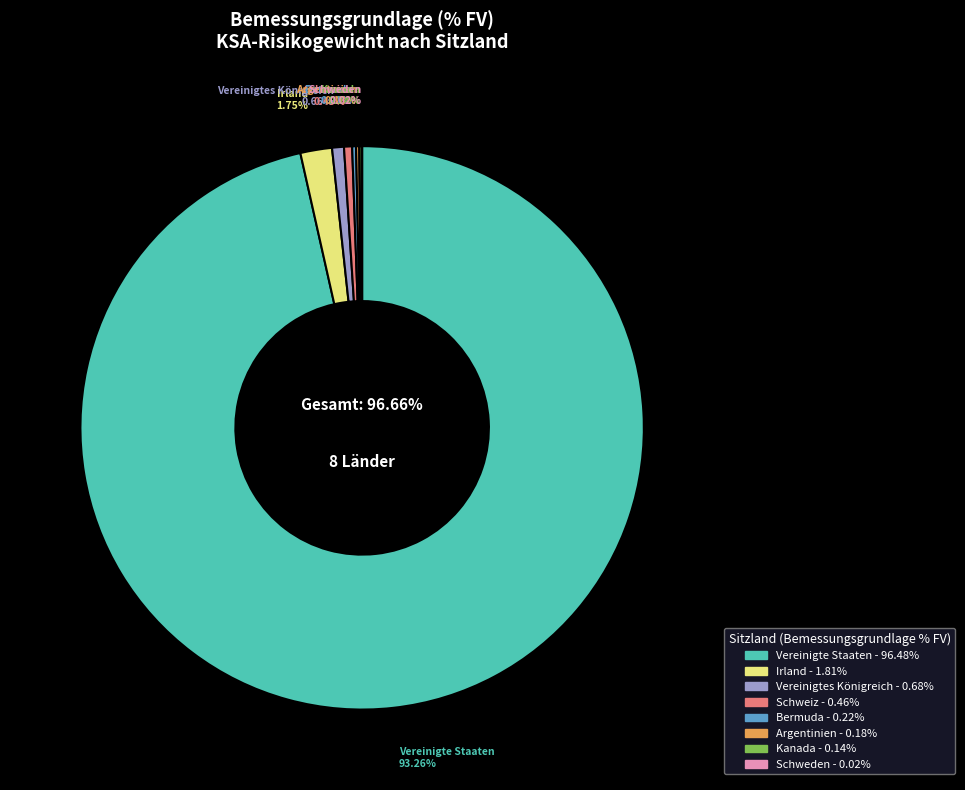

Which category has the smallest portion of the pie?

Schweden